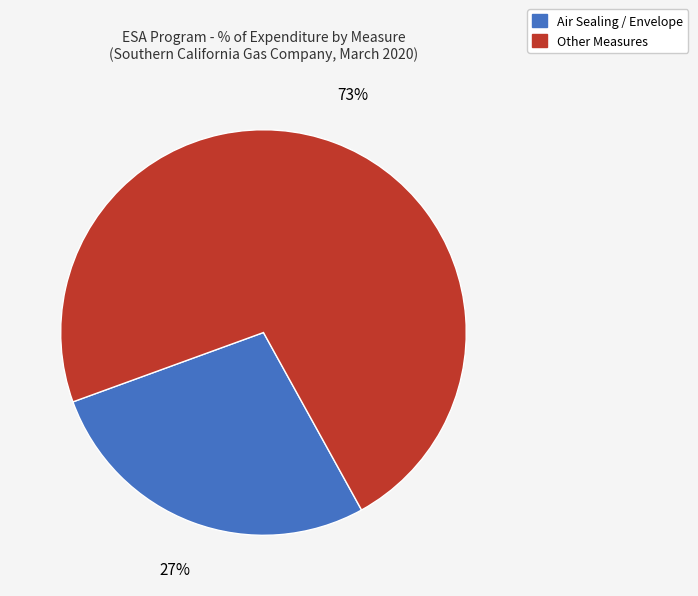

To the nearest percent, what is the average slice percentage?

50%